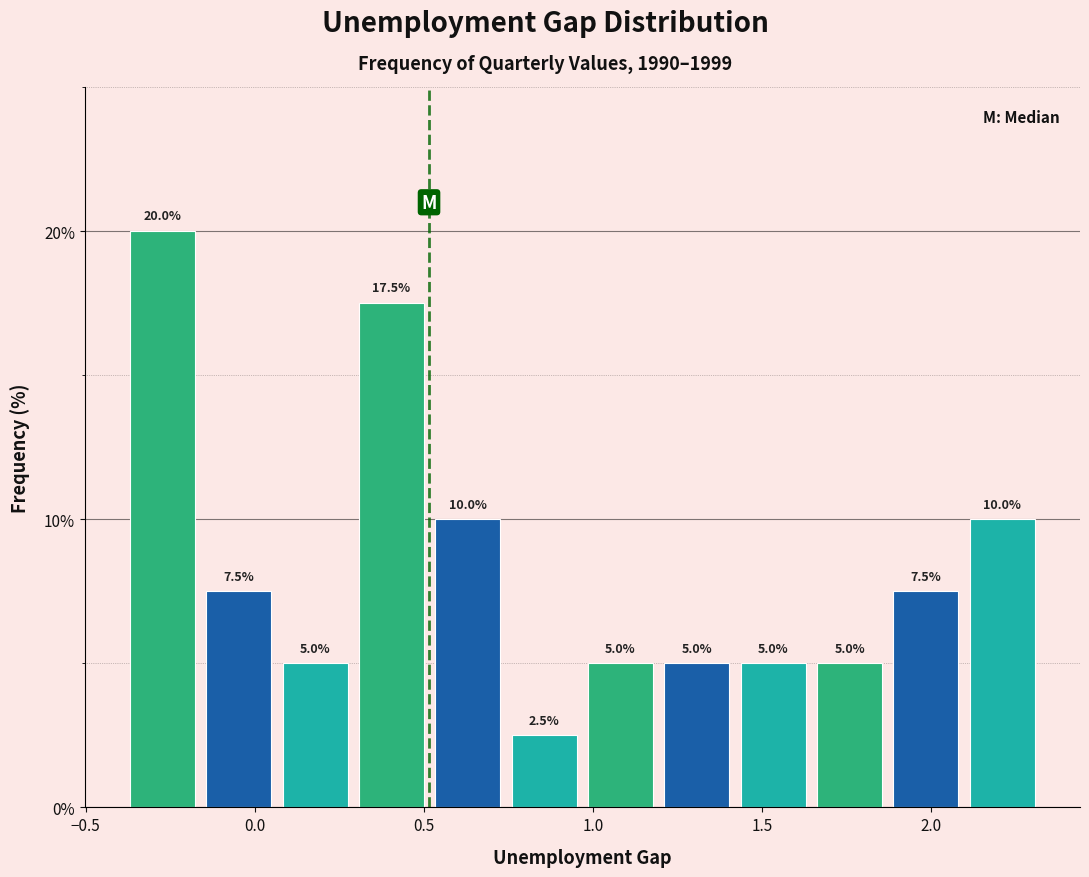

How tall is the bar that spans 1.85 to 2.10 on the x-axis? The bar edges are not printed on the chart, so give them approximately, as read against the axis.

7.5